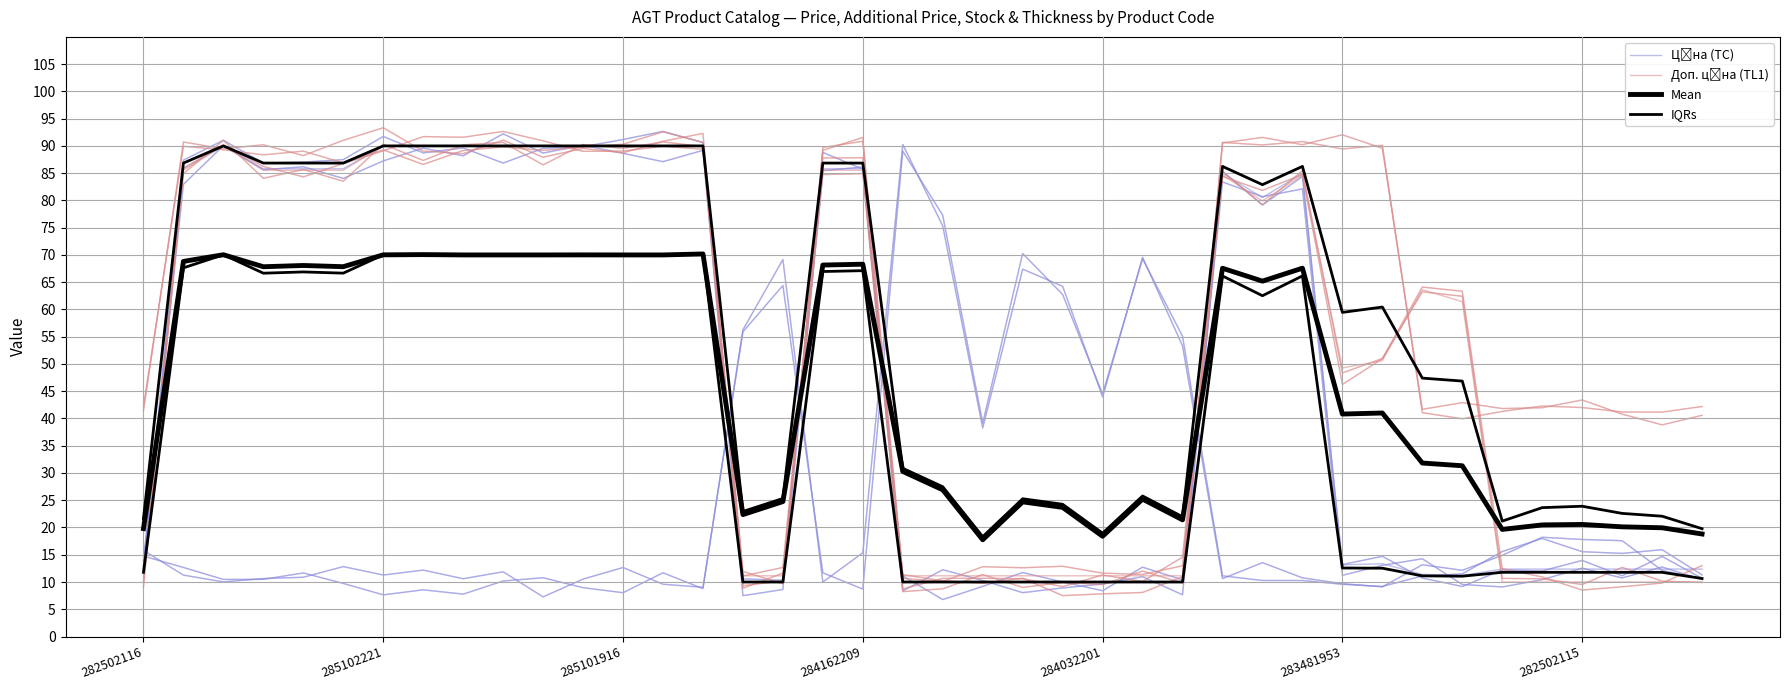

Between 18 and 285102221, which is larger?

18